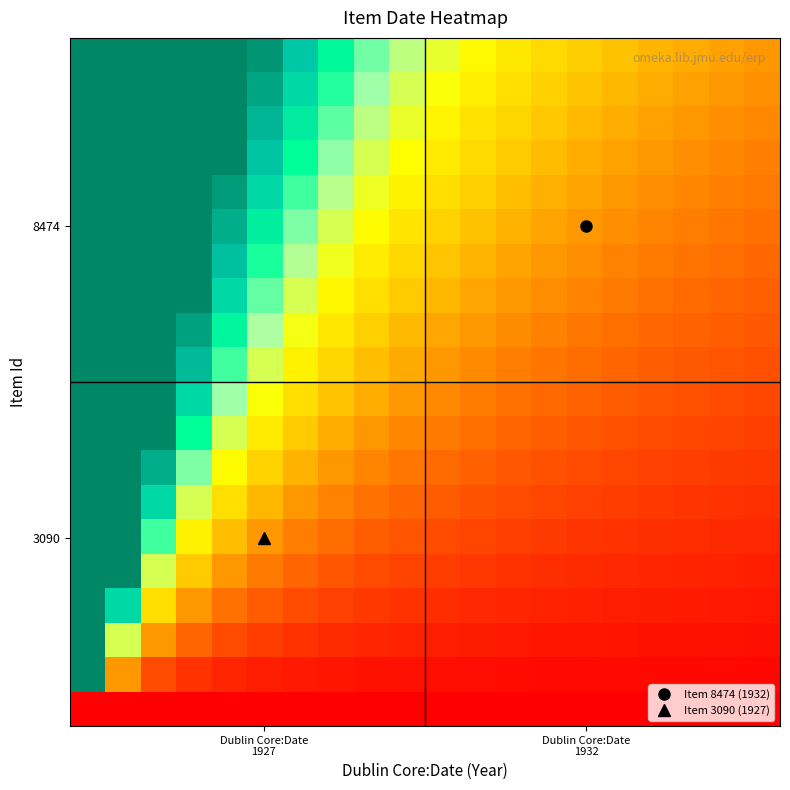

At how many categories does at least one series exceed 1?

19